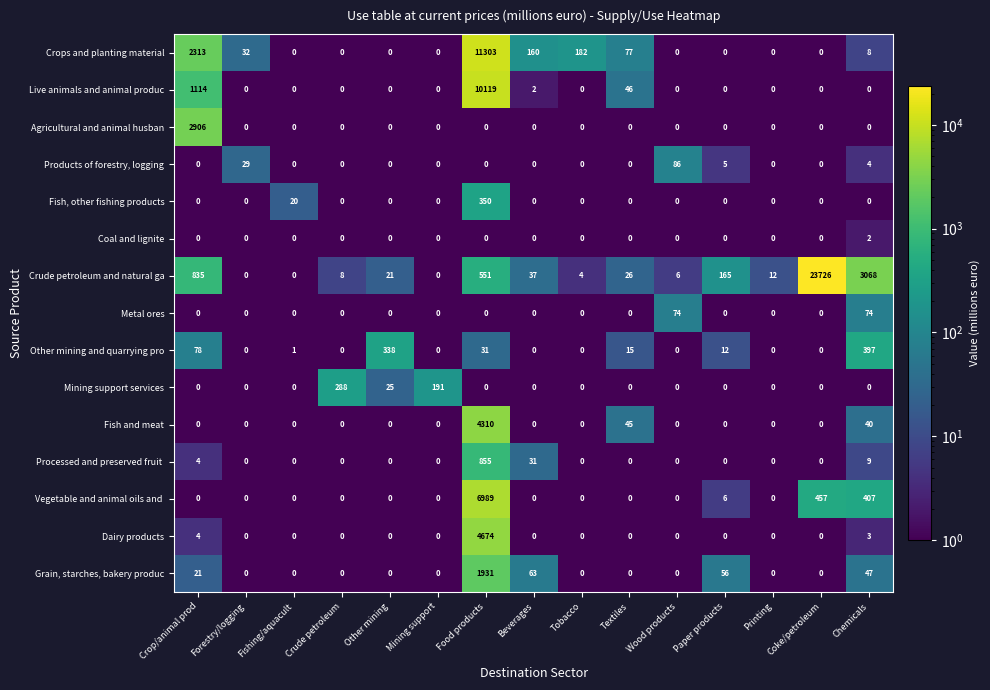

At which category is the sum across all series the highest?

Food products